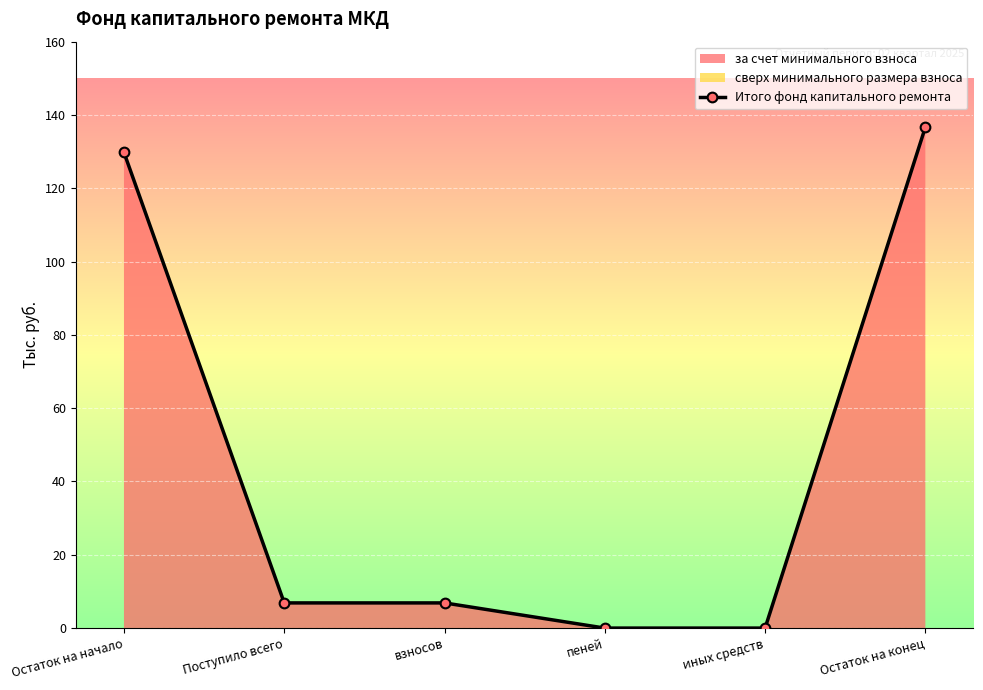

Rank the categories by value from lowest to highest.

пеней, иных средств, Поступило всего, взносов, Остаток на начало, Остаток на конец